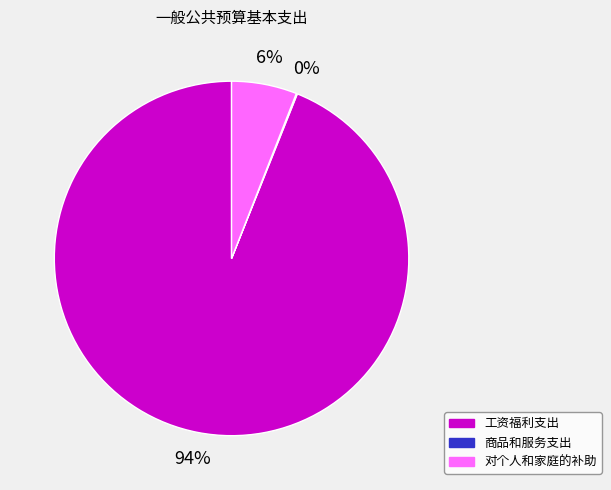

What percentage is the 对个人和家庭的补助 slice, to the nearest percent?

6%